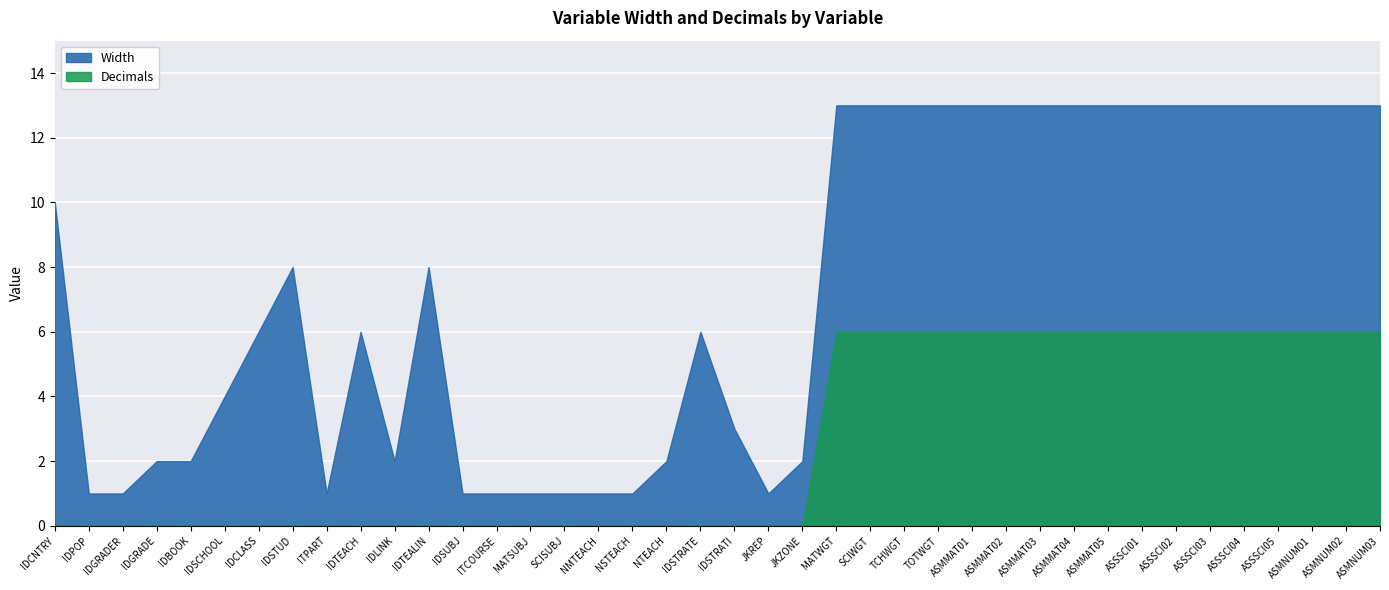

Between ITPART and IDSCHOOL, which is larger?

IDSCHOOL